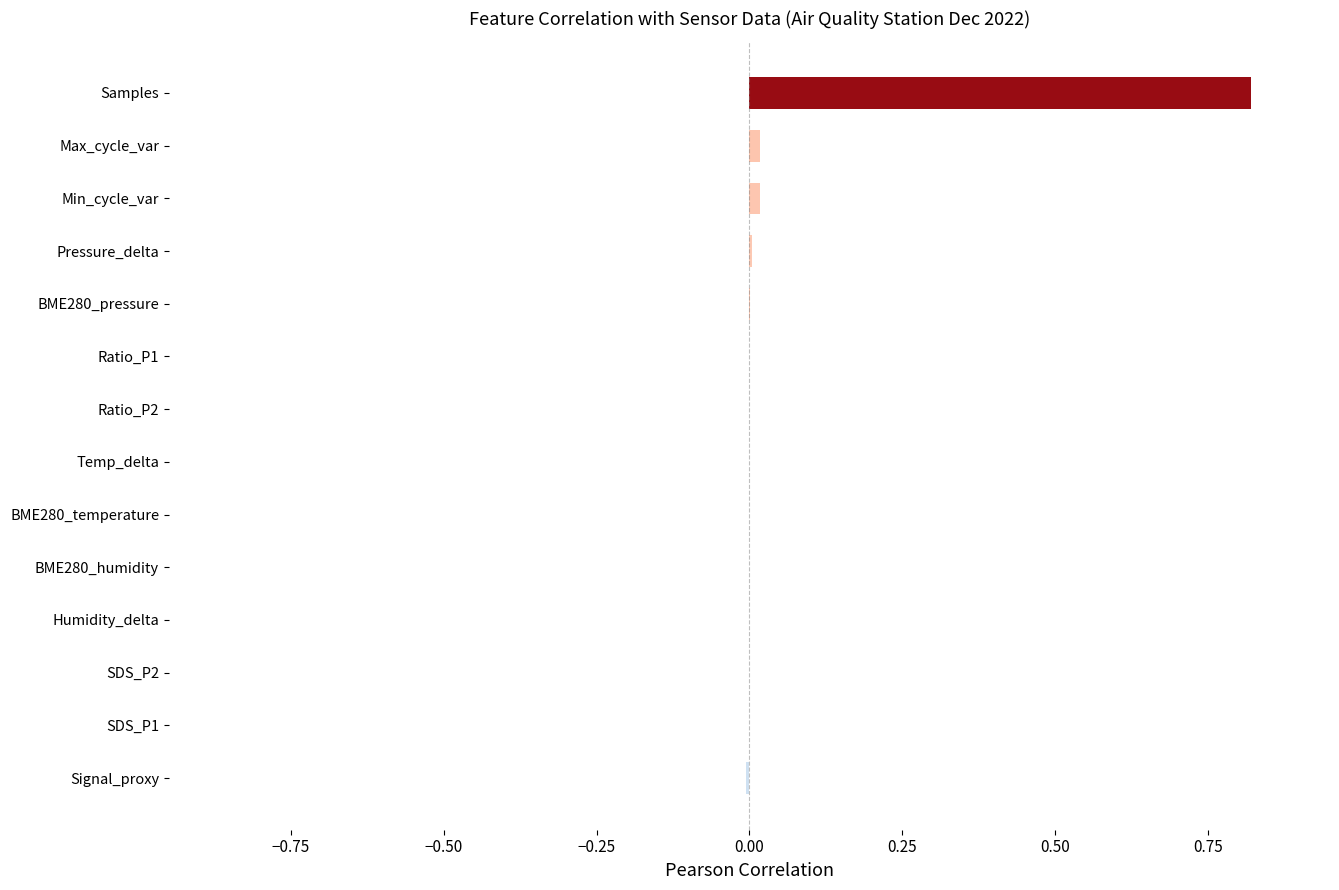

The value at BME280_pressure is 0.0. True or false?

True